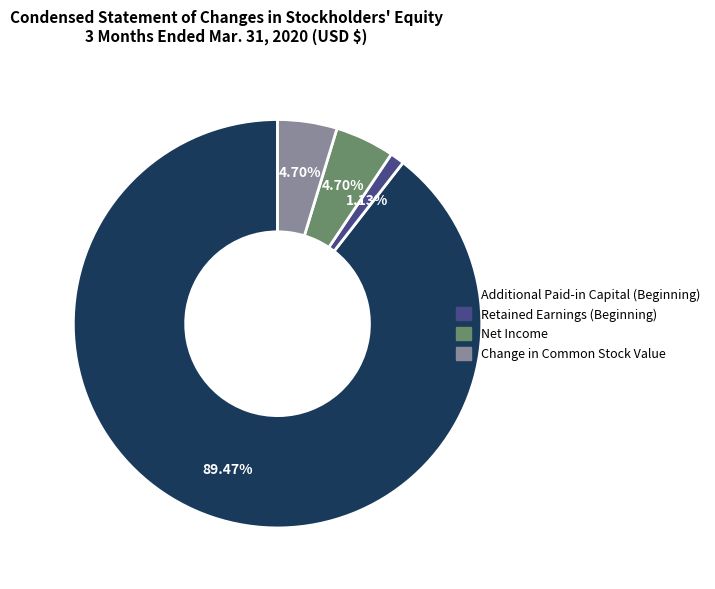

Which category has the biggest portion of the pie?

Additional Paid-in Capital (Beginning)